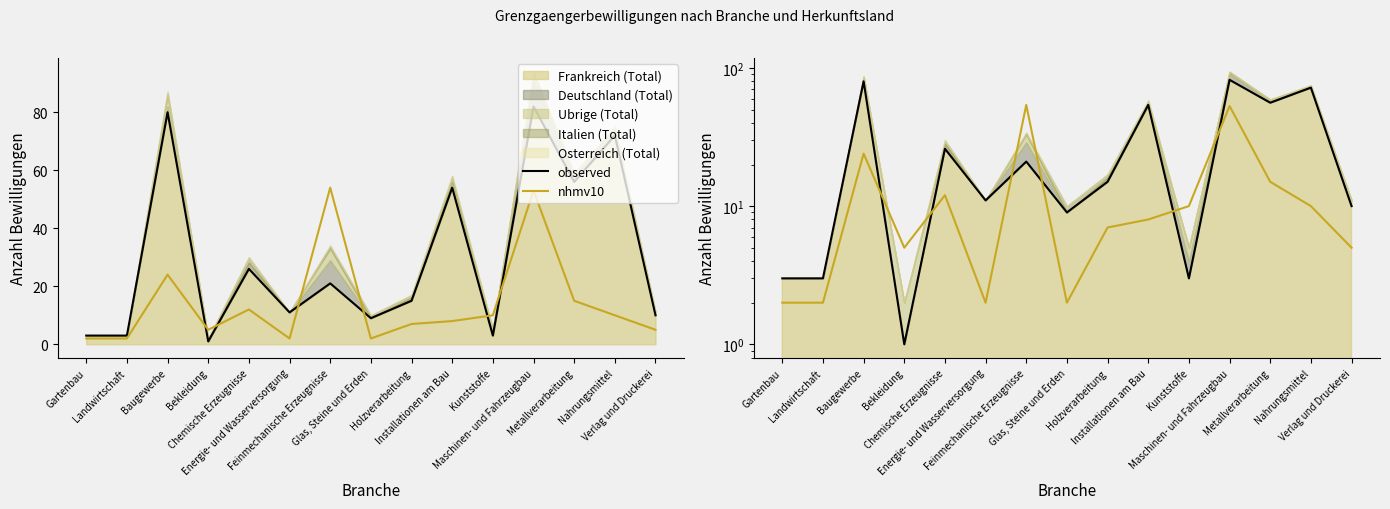

Between which two adjacent categories do observed and nhmv10 first intersect?

Baugewerbe and Bekleidung